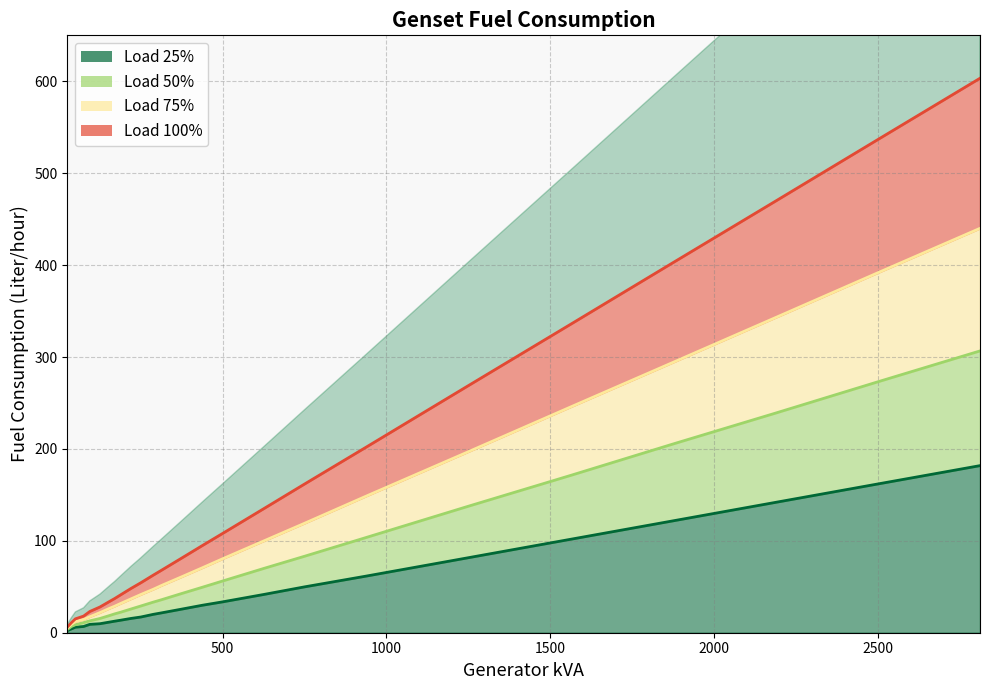

Where does the Load 75% series first go above 51?

313